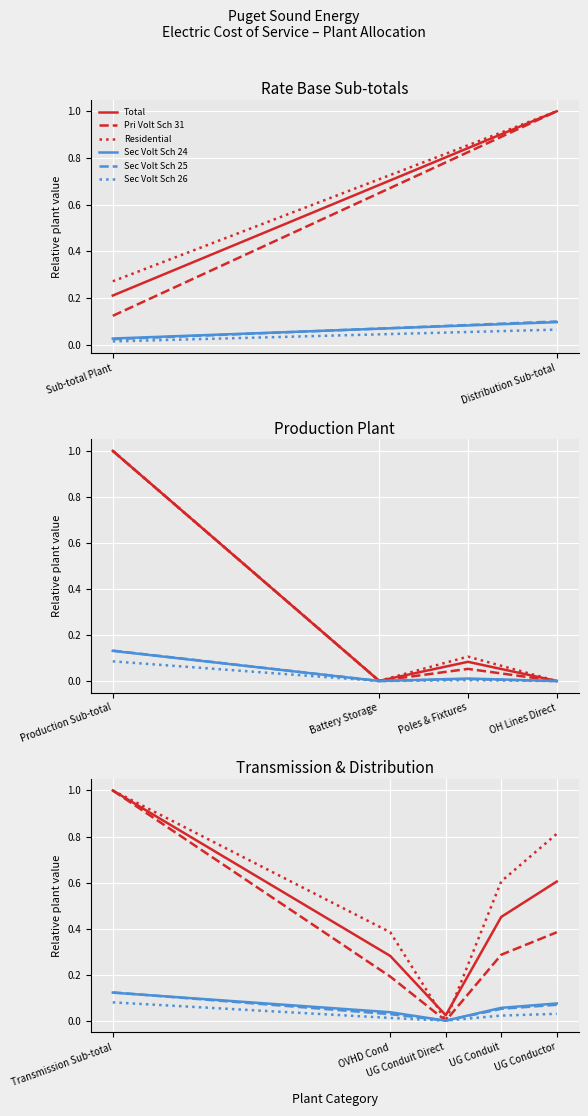

True or false: Sec Volt Sch 26 and Total intersect in this chart.

False